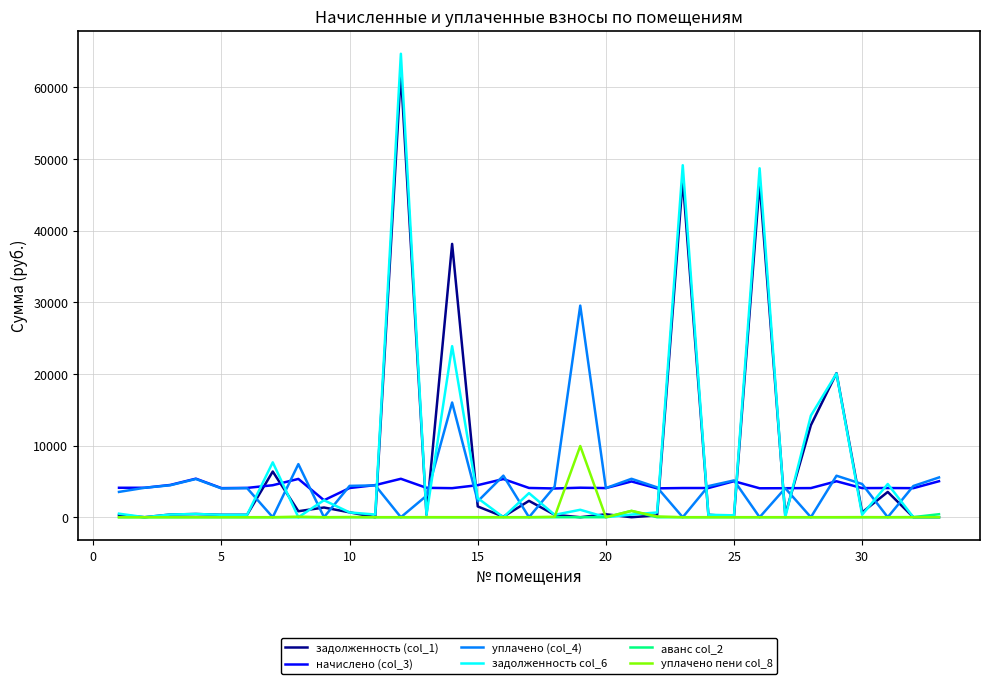

Which series has the largest range (max minus min)?

задолженность col_6